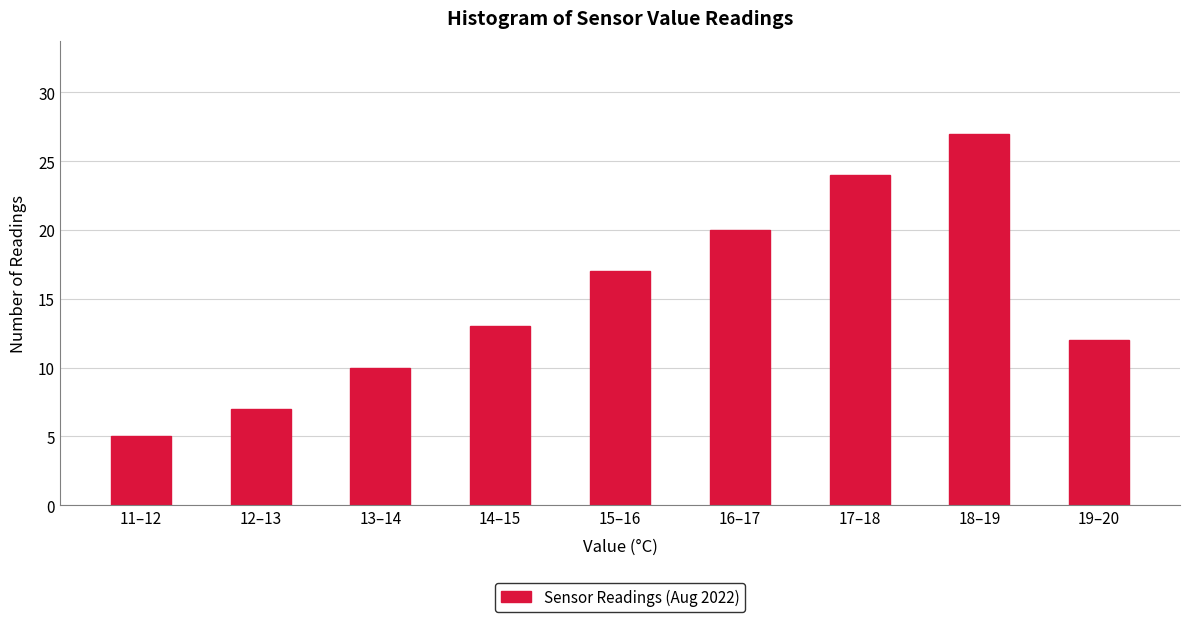

Reading left to right, what are all the values shown in this chart?

11–12=5	12–13=7	13–14=10	14–15=13	15–16=17	16–17=20	17–18=24	18–19=27	19–20=12